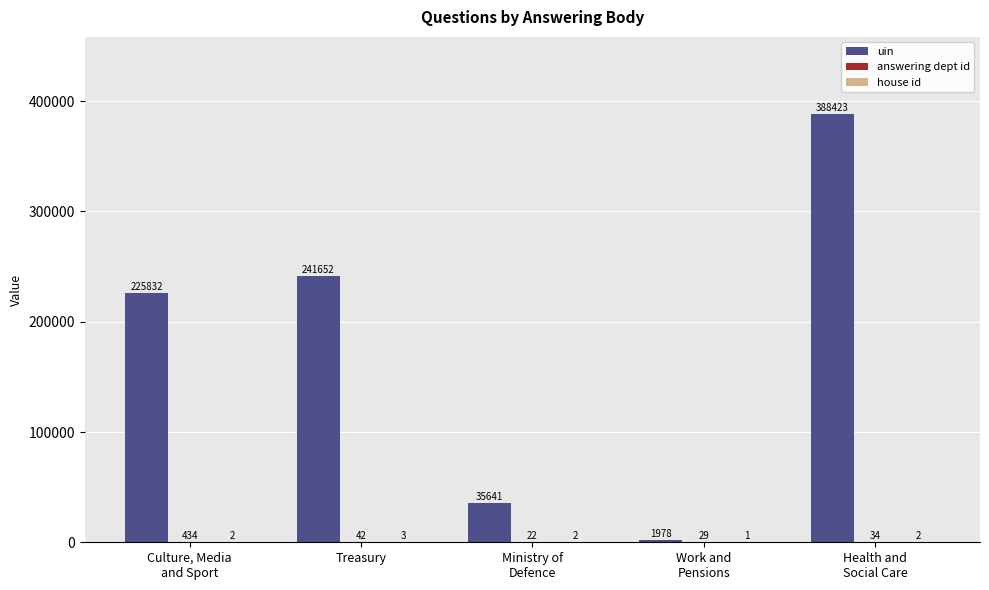

Read the uin value at Treasury, to the nearest 50.

241650